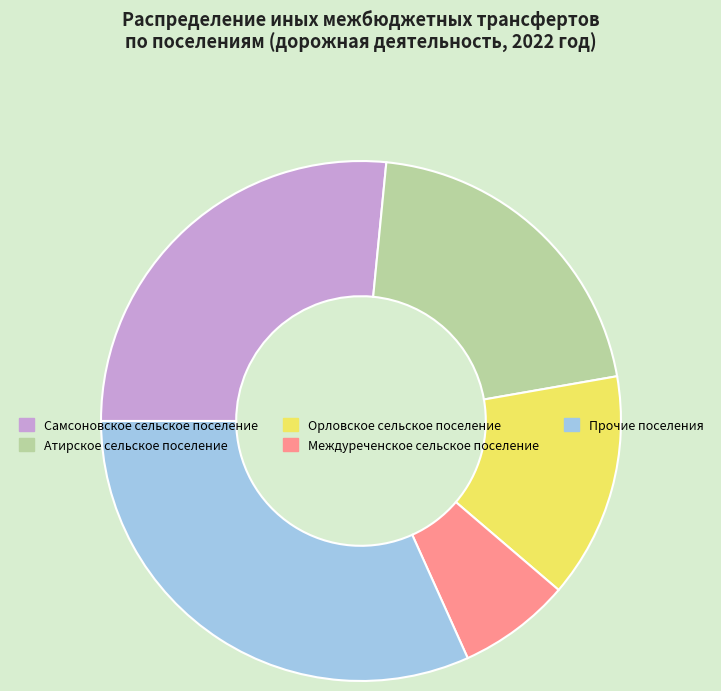

Does Орловское сельское поселение represent more than half of the total?

No